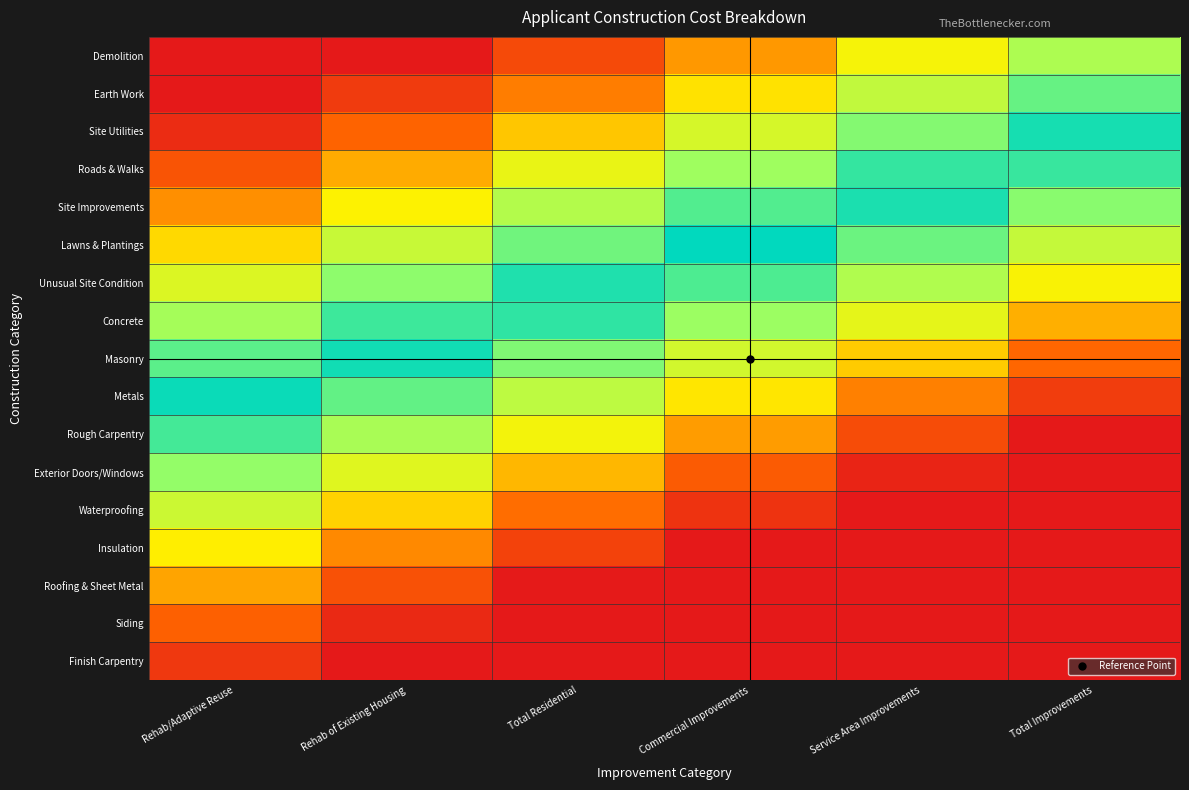

What is the total value across all series at Commercial Improvements?

7.4